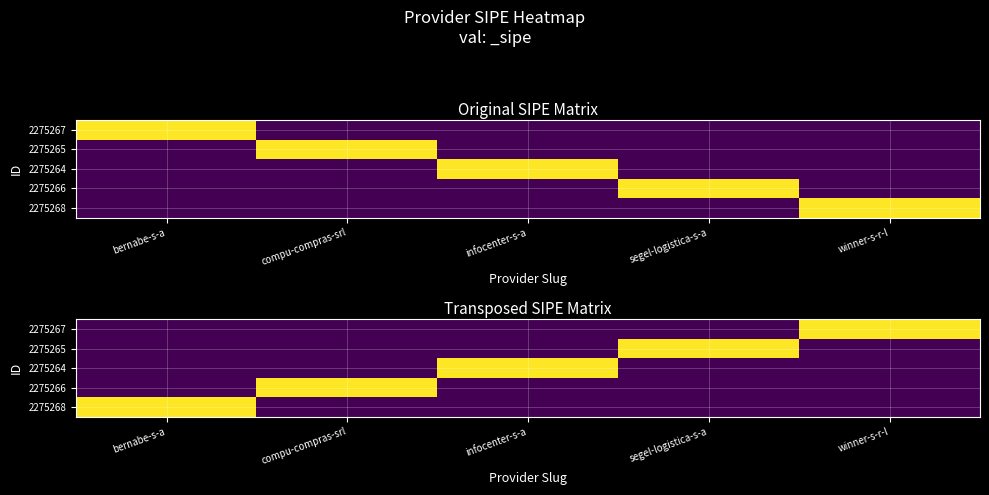

List the labels in order of 2275265 value, smallest first.

bernabe-s-a, compu-compras-srl, infocenter-s-a, winner-s-r-l, segel-logistica-s-a